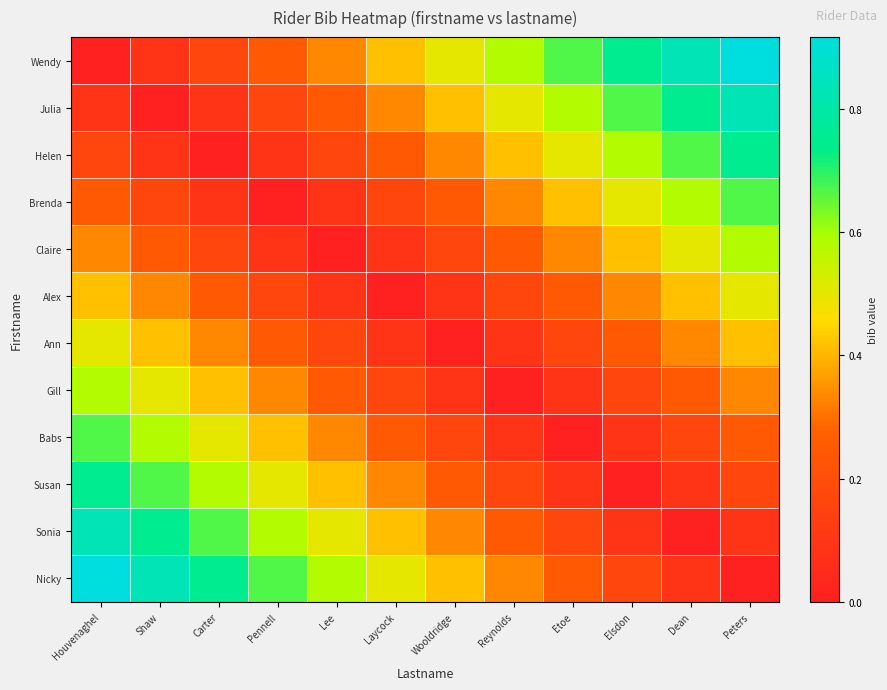

At Wooldridge, list the series in order from smallest to largest.

Ann, Alex, Gill, Babs, Claire, Brenda, Susan, Helen, Sonia, Nicky, Julia, Wendy